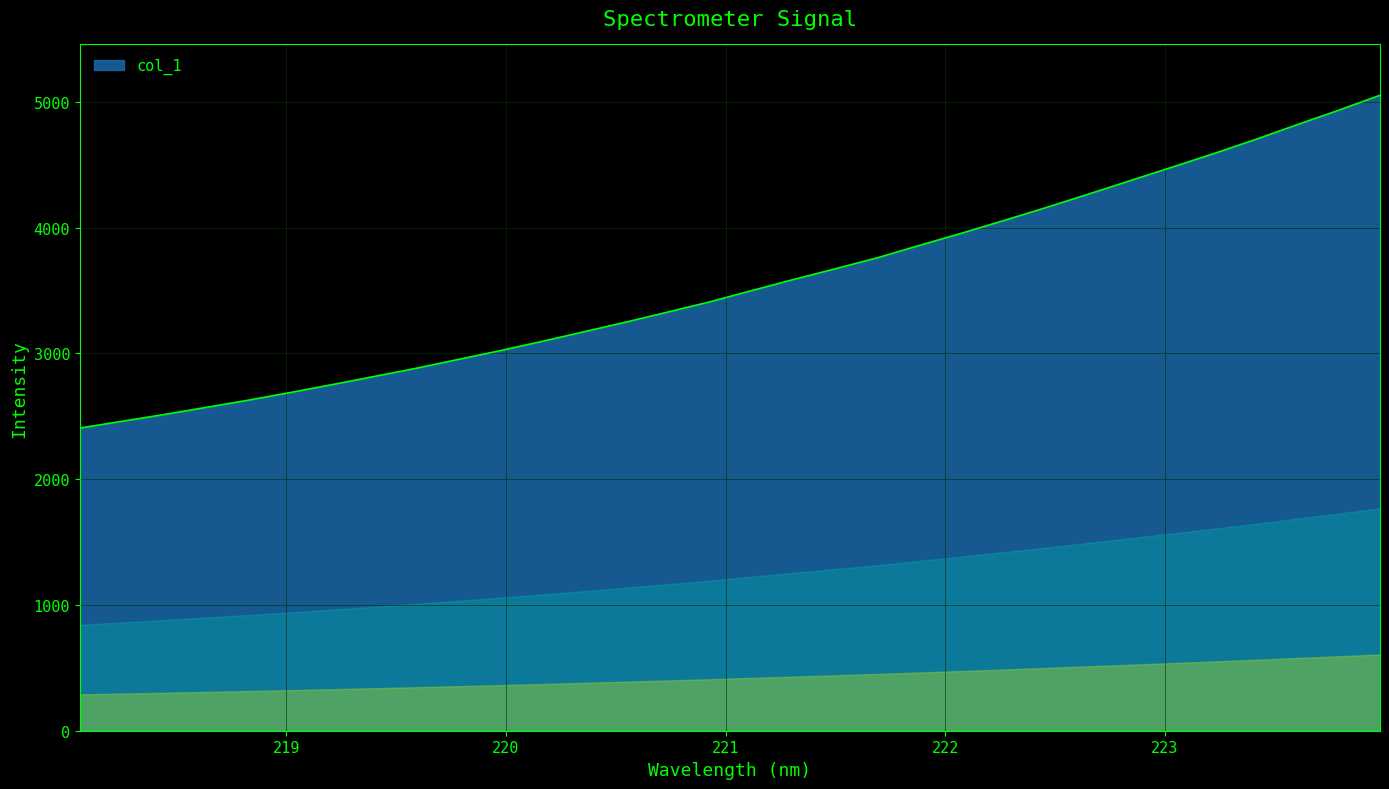

What is the difference between the maximum and minimum values?

2645.4